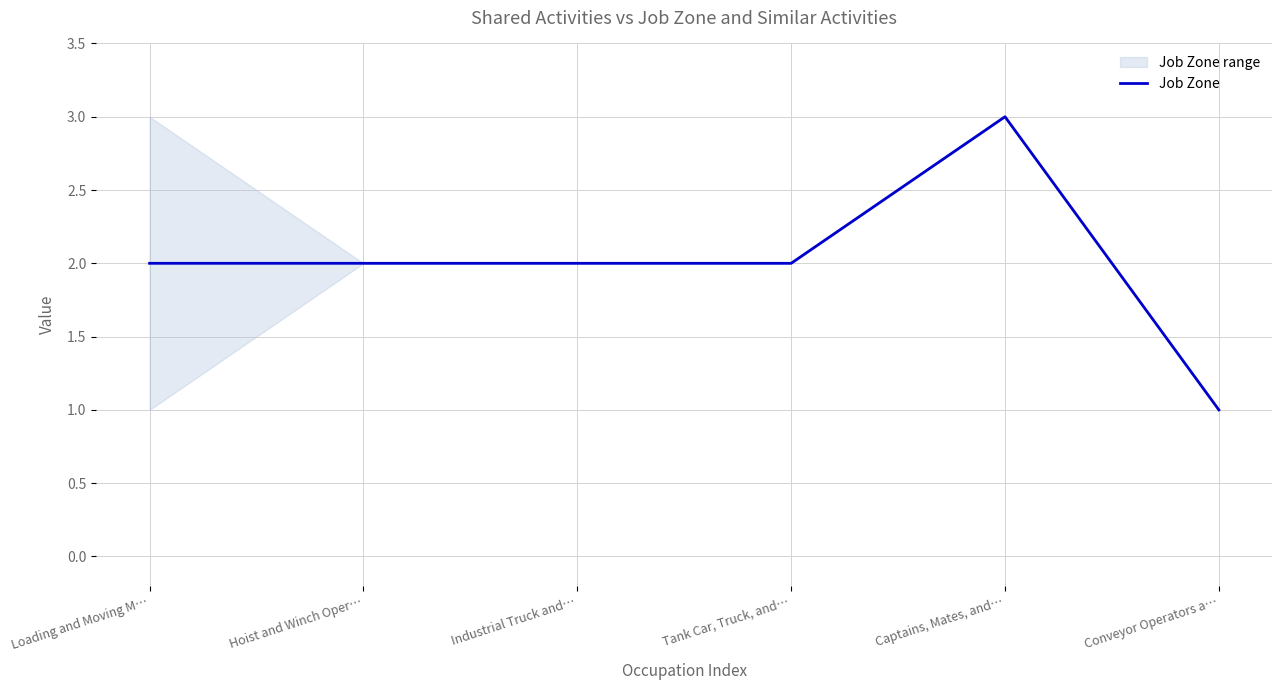

True or false: the data has more than 2 interior local peaks.

False